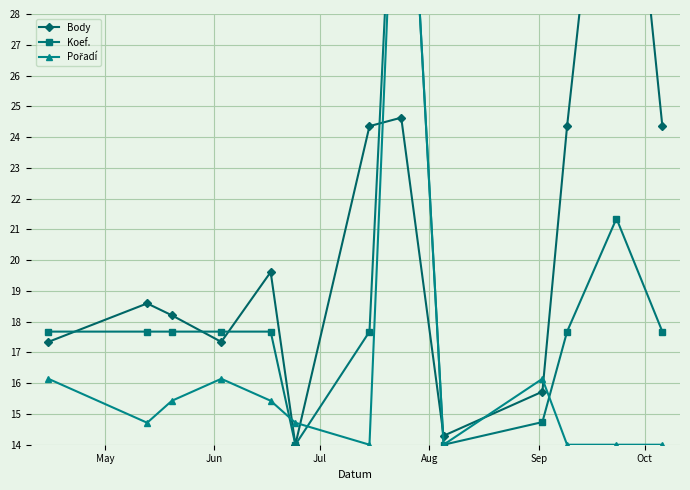

Reading right to left, transcribe all the data shown in this chart.

Body: 24.4	39.0	24.4	15.7	14.3	24.6	24.4	14.0	19.6	17.3	18.2	18.6	17.3
Koef.: 17.7	21.4	17.7	14.7	14.0	39.0	17.7	14.0	17.7	17.7	17.7	17.7	17.7
Pořadí: 14.0	14.0	14.0	16.1	14.0	39.0	14.0	14.7	15.4	16.1	15.4	14.7	16.1